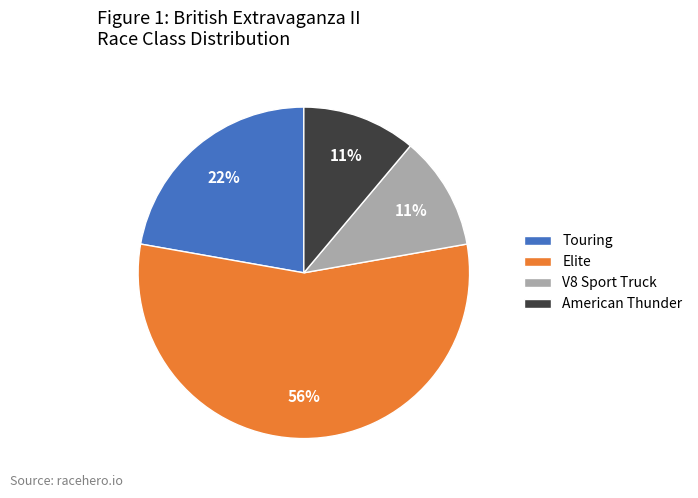

What percentage is the V8 Sport Truck slice, to the nearest percent?

11%